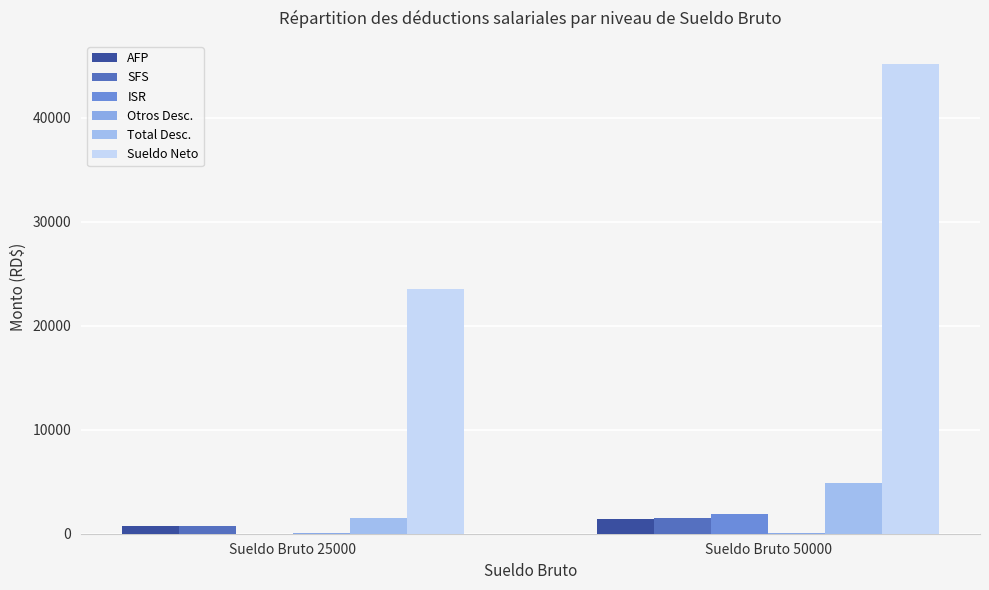

How many groups of bars are there?

2